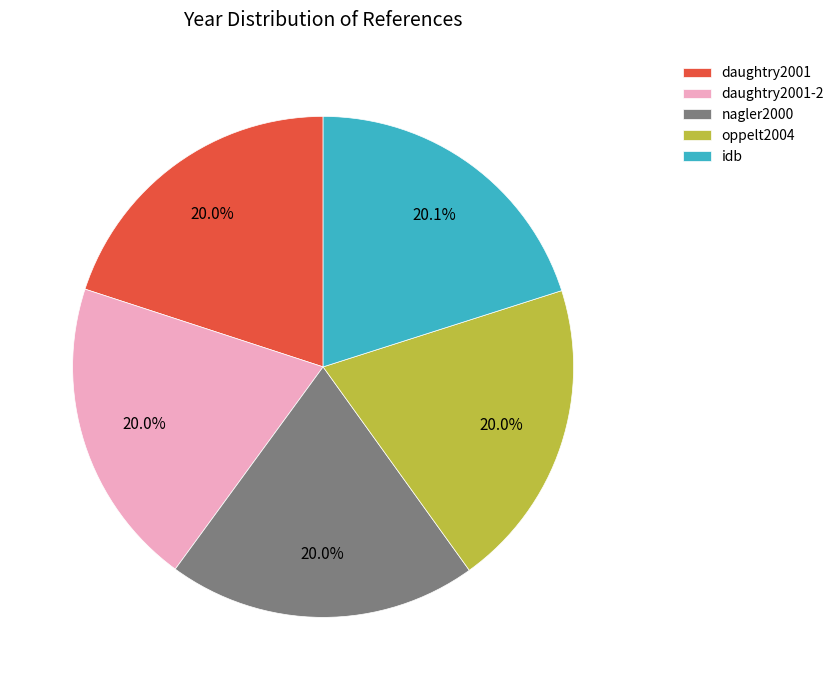

How many slices are in this pie chart?

5